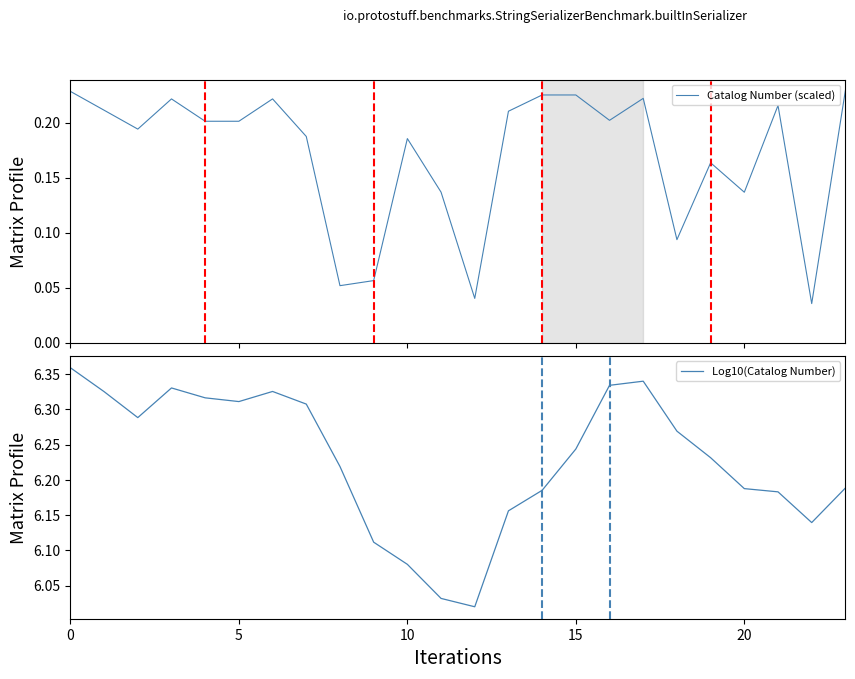

How many interior local peaks does the Catalog Number (scaled) series have?

7